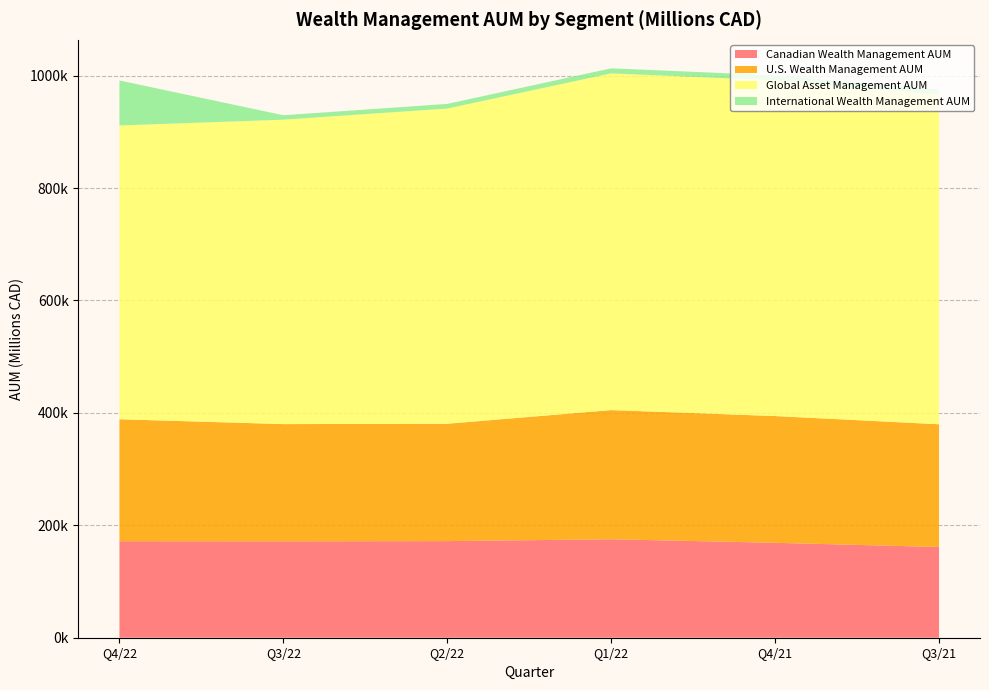

Reading left to right, what are all the values shown in this chart?

Canadian Wealth Management AUM: Q4/22=171700	Q3/22=171500	Q2/22=171900	Q1/22=175200	Q4/21=168900	Q3/21=161400
U.S. Wealth Management AUM: Q4/22=217000	Q3/22=208600	Q2/22=208800	Q1/22=229800	Q4/21=225500	Q3/21=218400
Global Asset Management AUM: Q4/22=522700	Q3/22=541600	Q2/22=560800	Q1/22=599100	Q4/21=597300	Q3/21=586800
International Wealth Management AUM: Q4/22=80100	Q3/22=7900	Q2/22=8300	Q1/22=9000	Q4/21=8900	Q3/21=9000
Total AUM: Q4/22=991500	Q3/22=929600	Q2/22=949800	Q1/22=1013100	Q4/21=1000600	Q3/21=975600